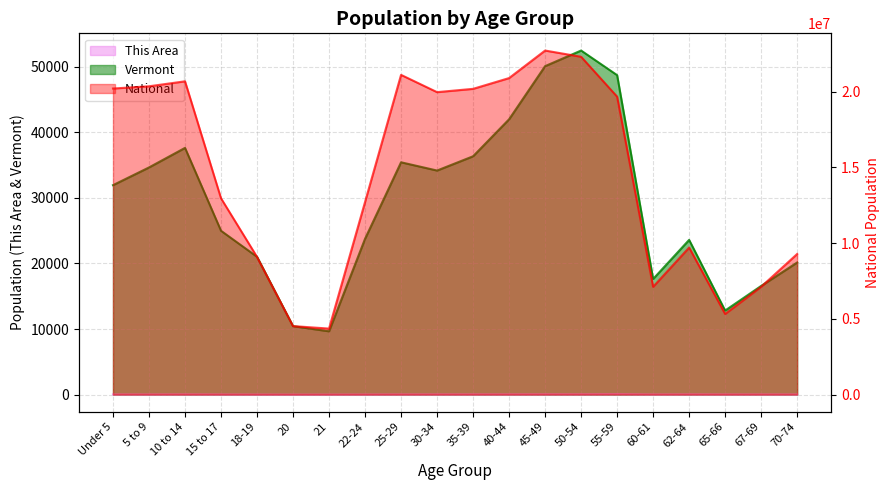

At which category does the chart reach its peak across all series?

45-49